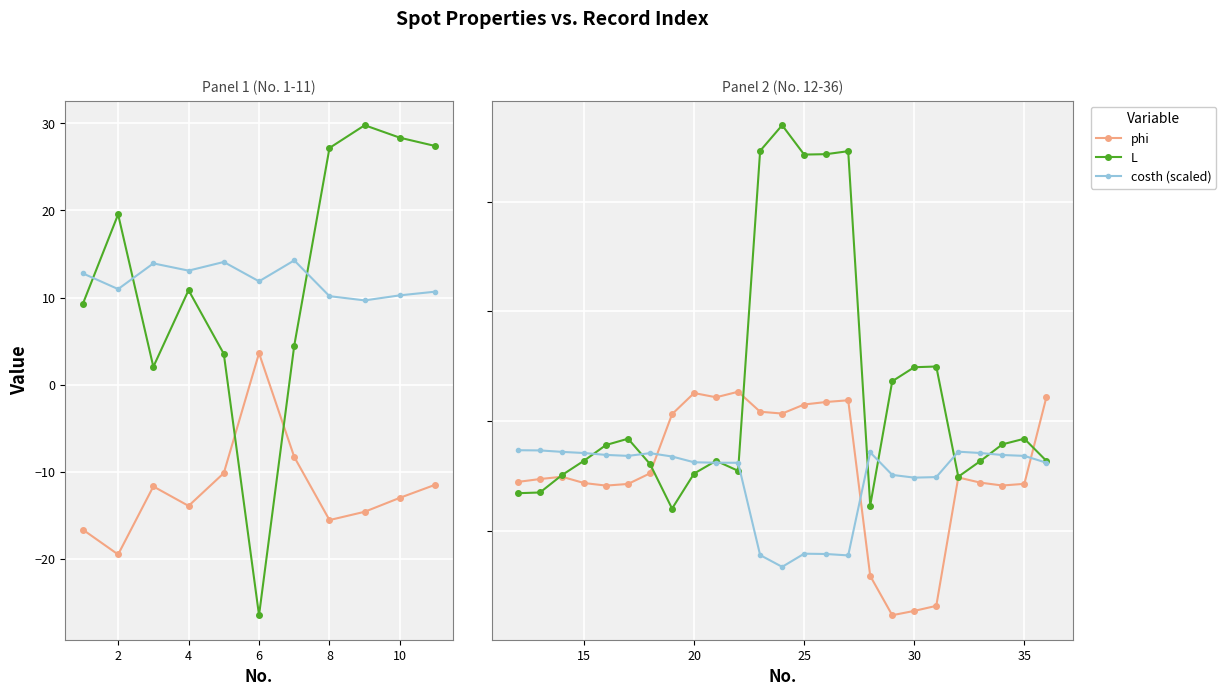

What is the difference between the maximum and minimum values in the costh (scaled) series?

21.3